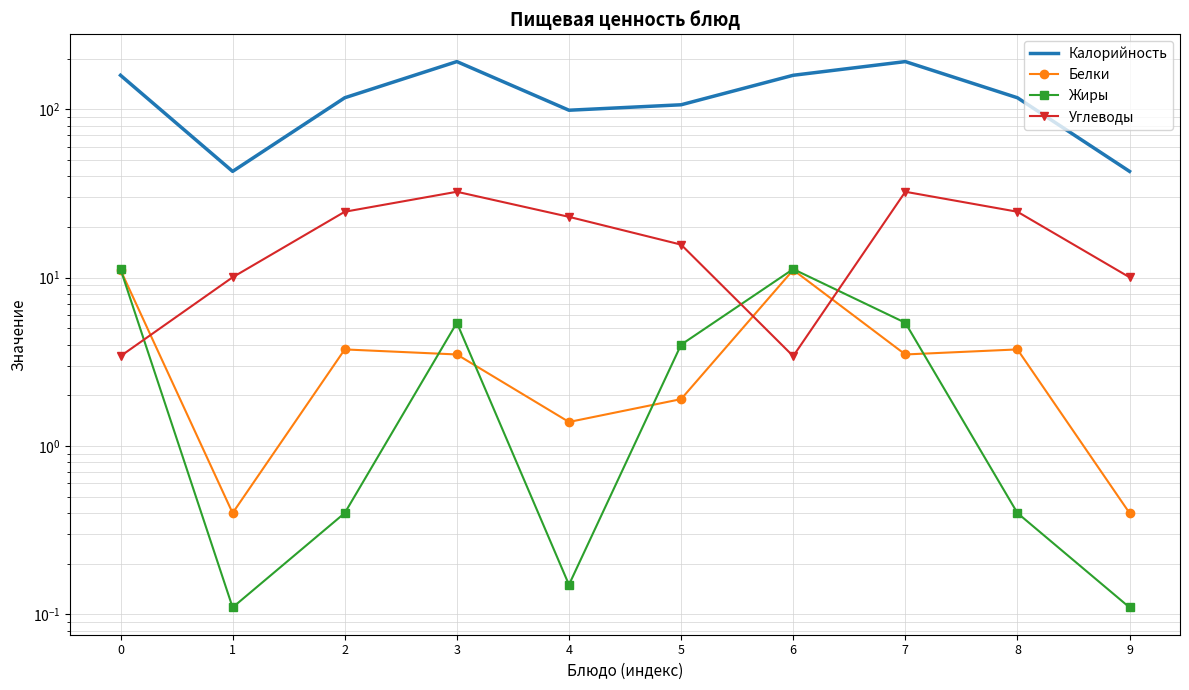

Does the chart have visible grid lines?

Yes